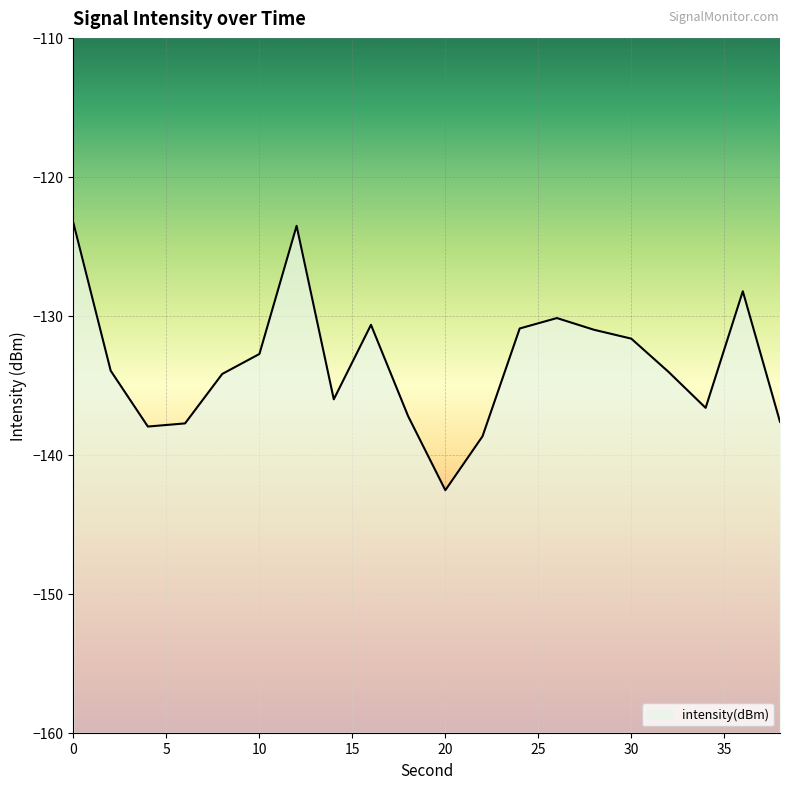

Rank the categories by value from lowest to highest.

20, 22, 4, 6, 38, 18, 34, 14, 8, 32, 2, 10, 30, 28, 24, 16, 26, 36, 12, 0